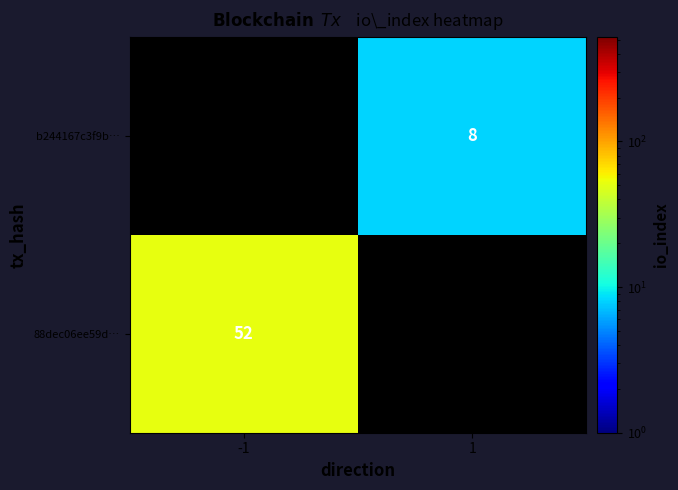

True or false: b244167c3f9b… has a value of 11 at 1.

False